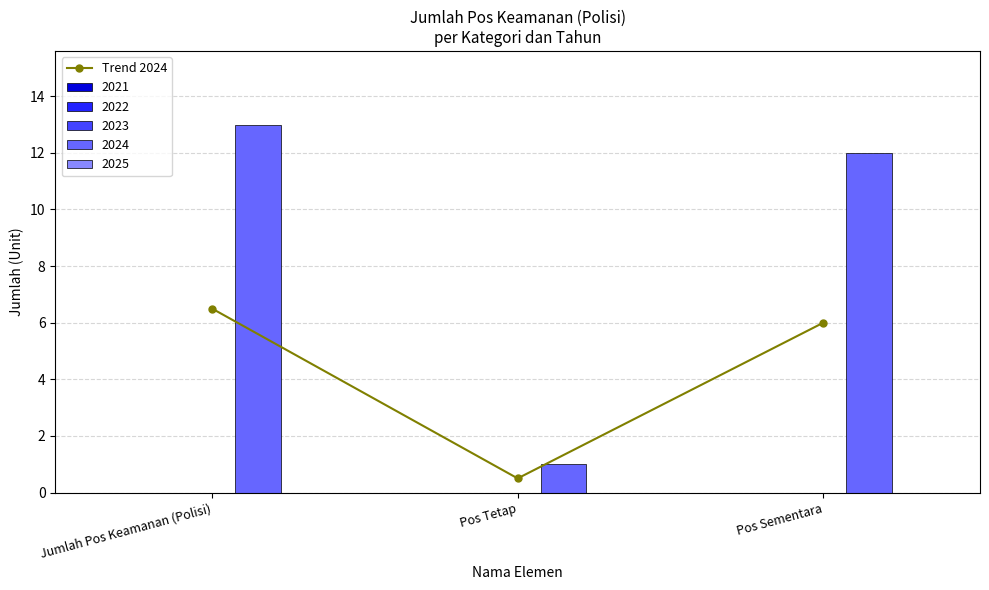

How many bars are there in total?

3